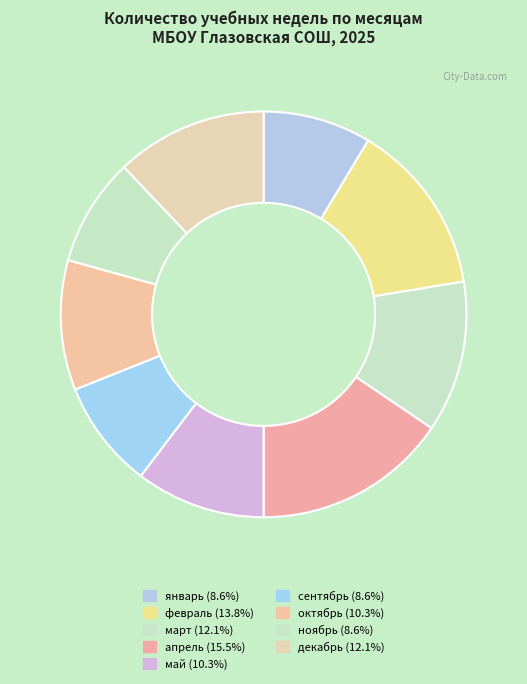

Is it true that декабрь is 12% of the pie?

True